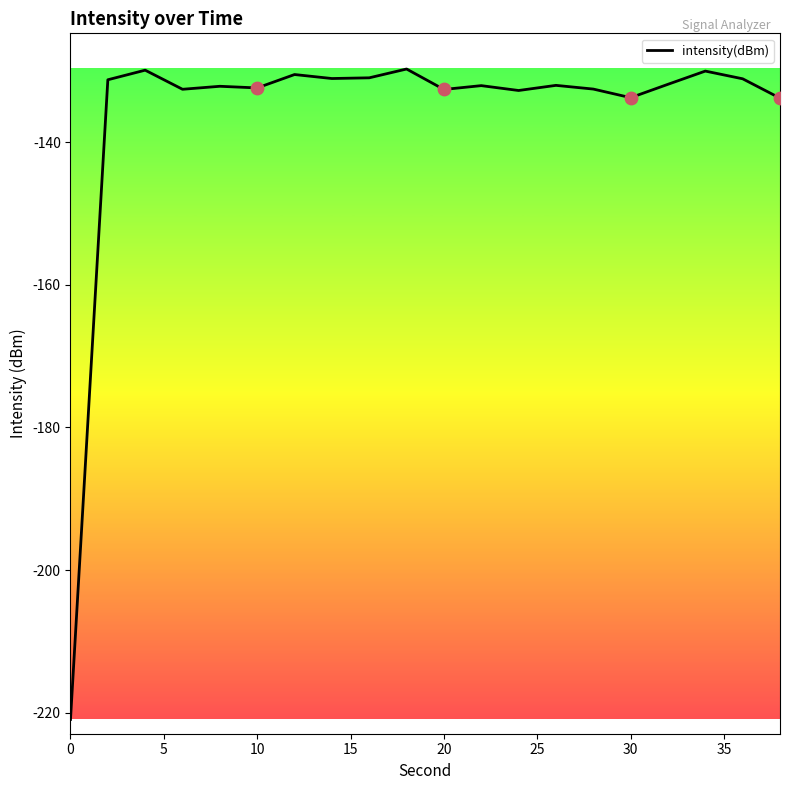

What is the minimum value shown in the chart?

-220.9